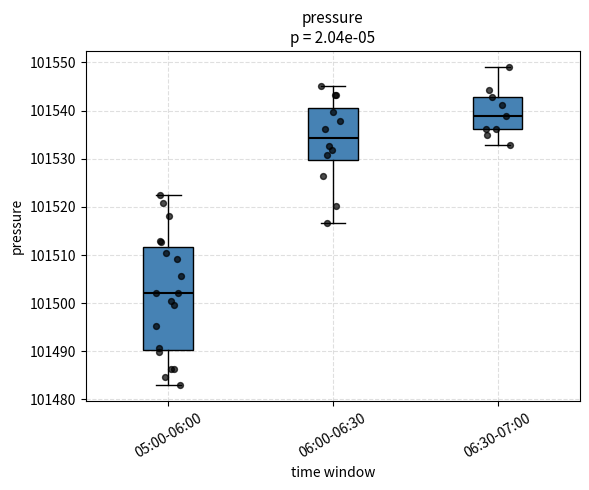

Comparing the boxes themselves (not the whiskers), which one is the tallest?

05:00-06:00